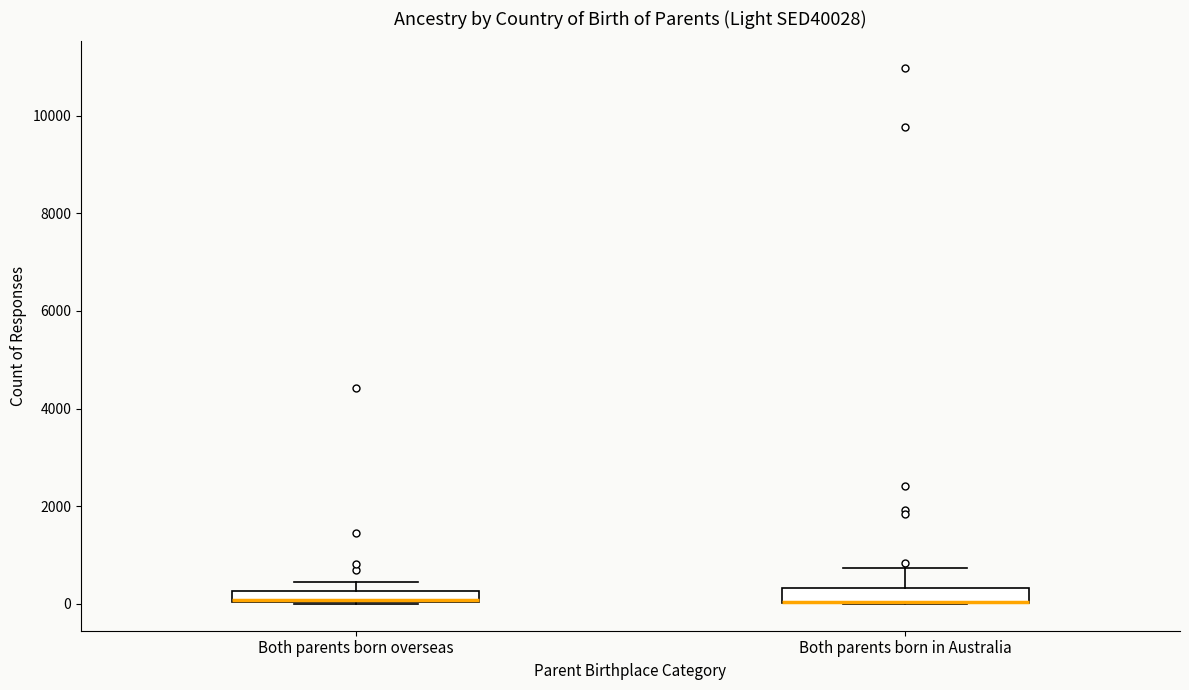

Where is the lower edge of the box for Both parents born overseas on the y-axis? The values are not printed on the chart, so give them approximately, as read against the axis.

0